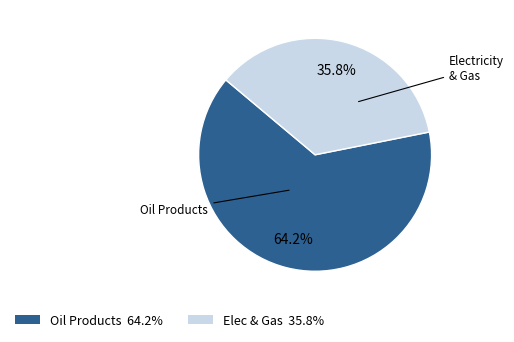

Is there any slice that represents more than half of the pie?

Yes